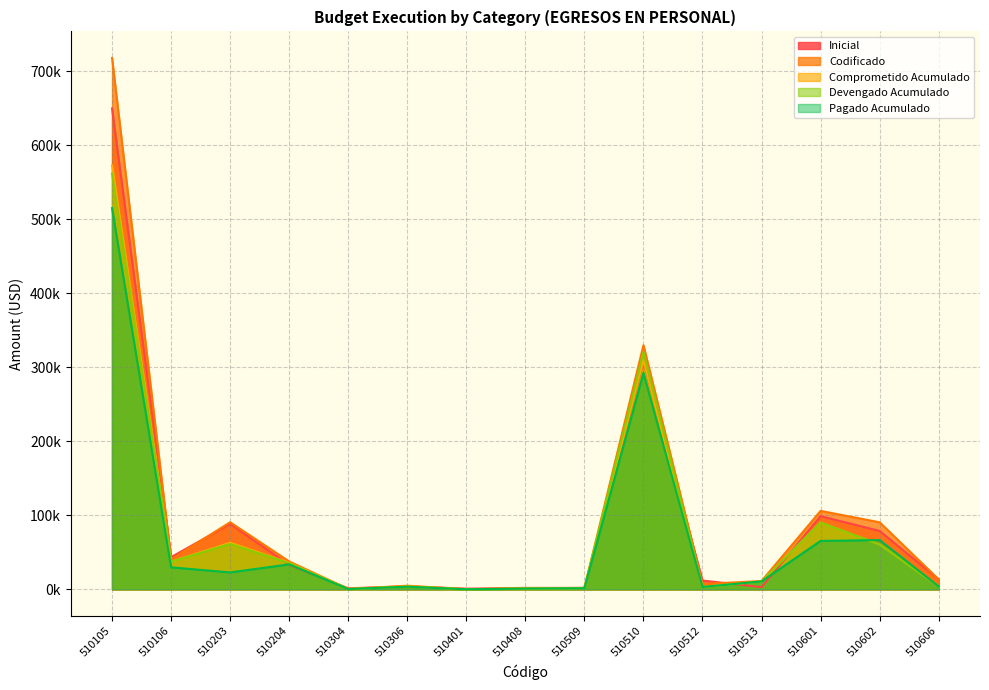

Which has a higher value, 510106 or 510203?

510203